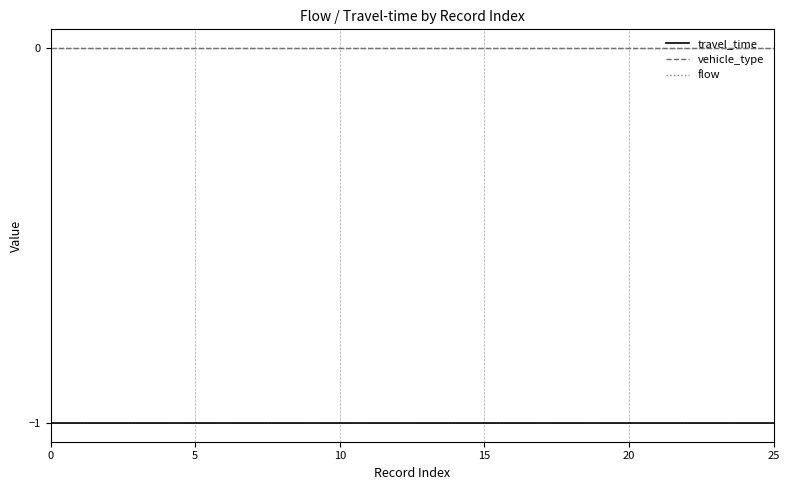

Which series has the largest total across all categories?

vehicle_type